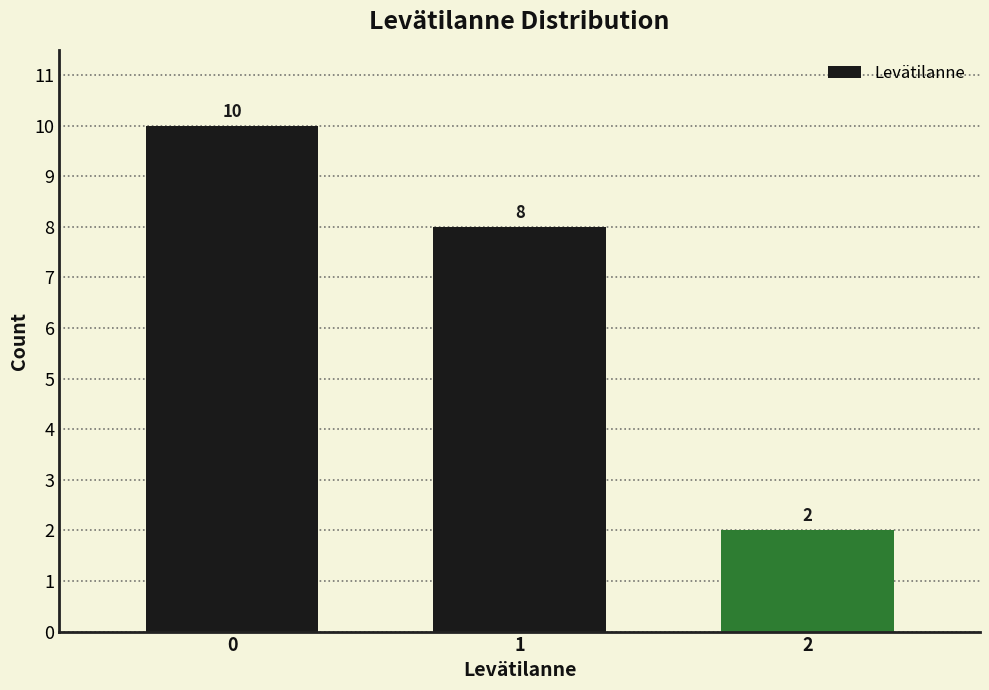

Reading right to left, transcribe all the data shown in this chart.

2=2	1=8	0=10